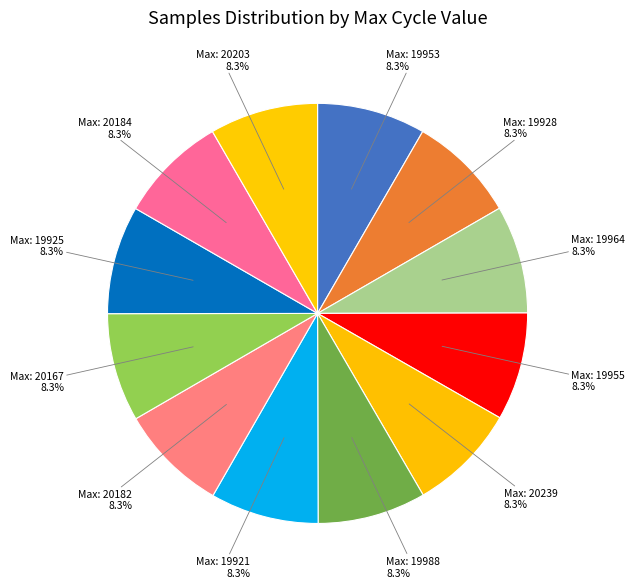

Is there a majority slice in this chart?

No